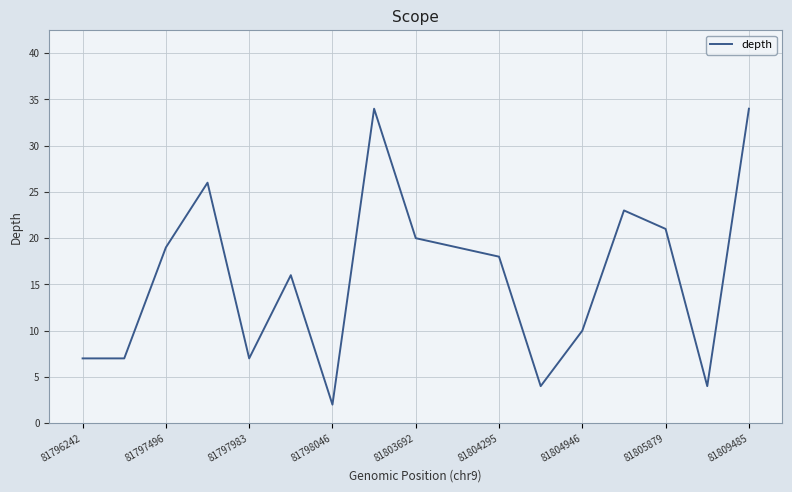

What is the greatest value displayed?

34